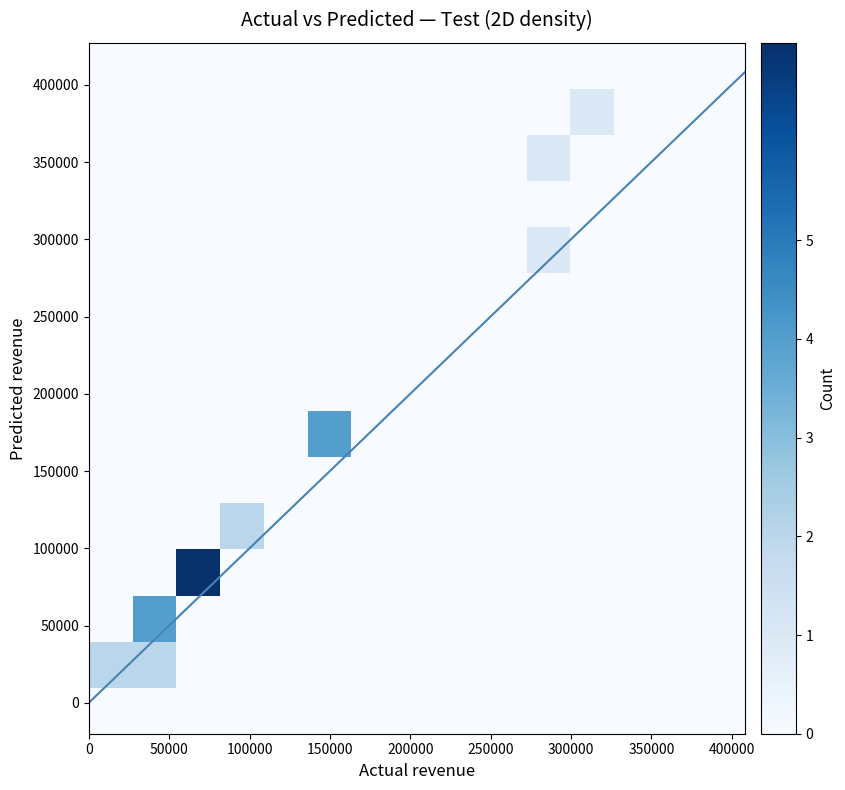

What Y value in the scatter plot is closest to 197651?

180792.2